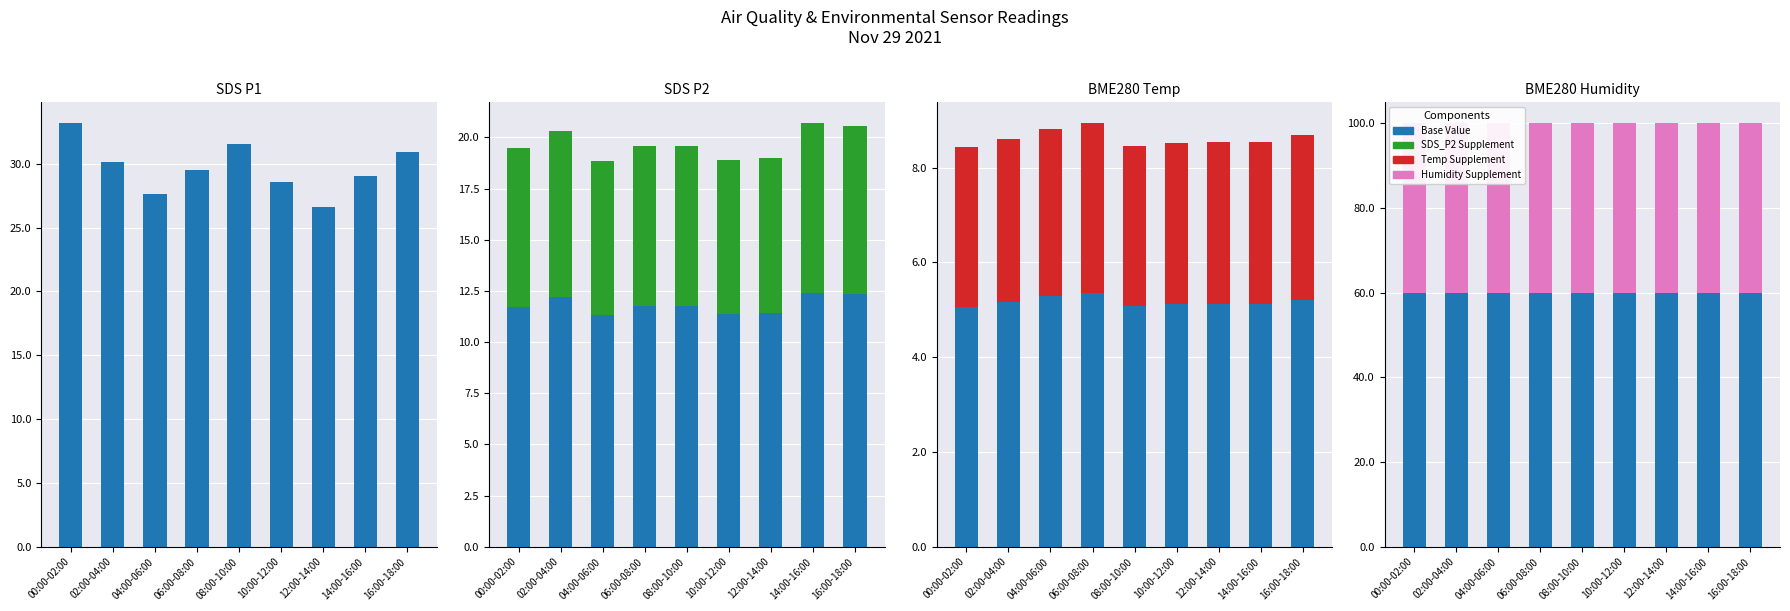

Rank the categories by Base Value value from highest to lowest.

00:00-02:00, 02:00-04:00, 04:00-06:00, 06:00-08:00, 08:00-10:00, 10:00-12:00, 12:00-14:00, 14:00-16:00, 16:00-18:00